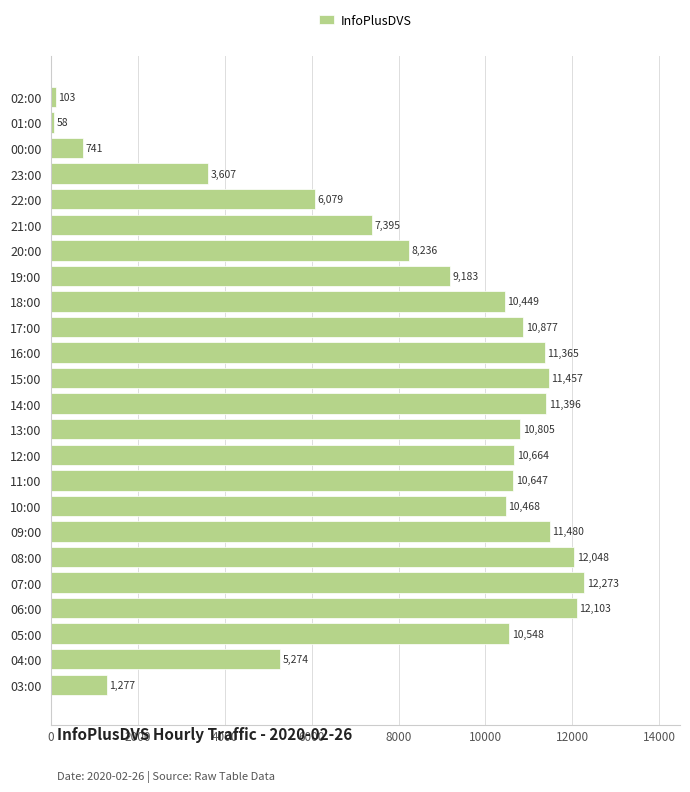

True or false: the data shows 9183 at 19:00.

True